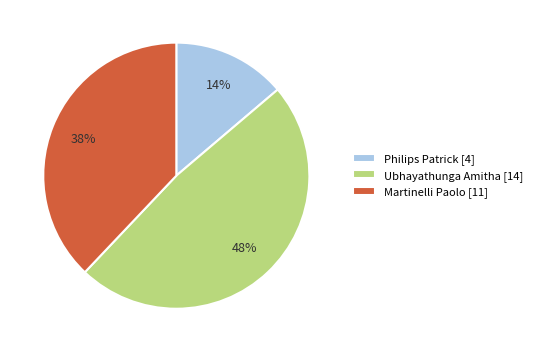

How many segments does this pie chart have?

3